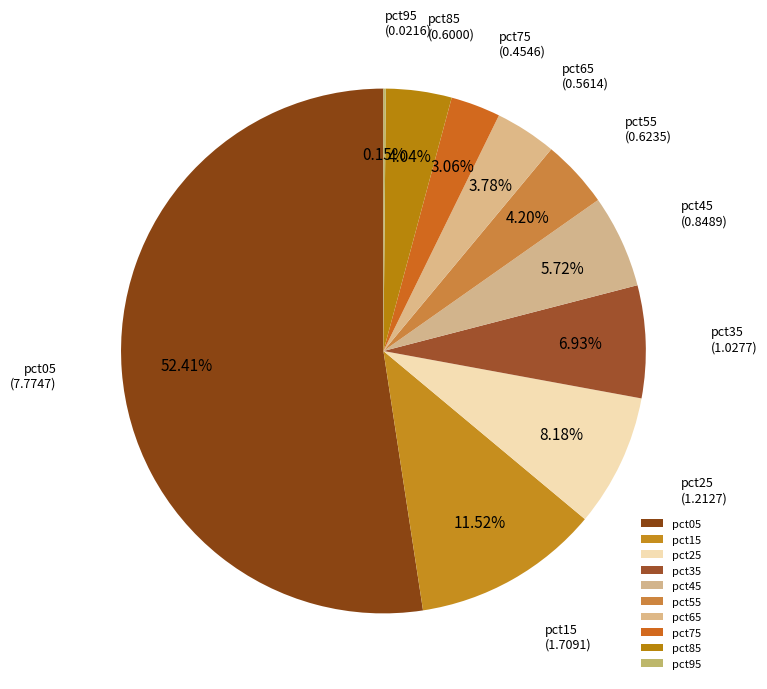

The pct45 slice represents 6% of the pie. True or false?

True